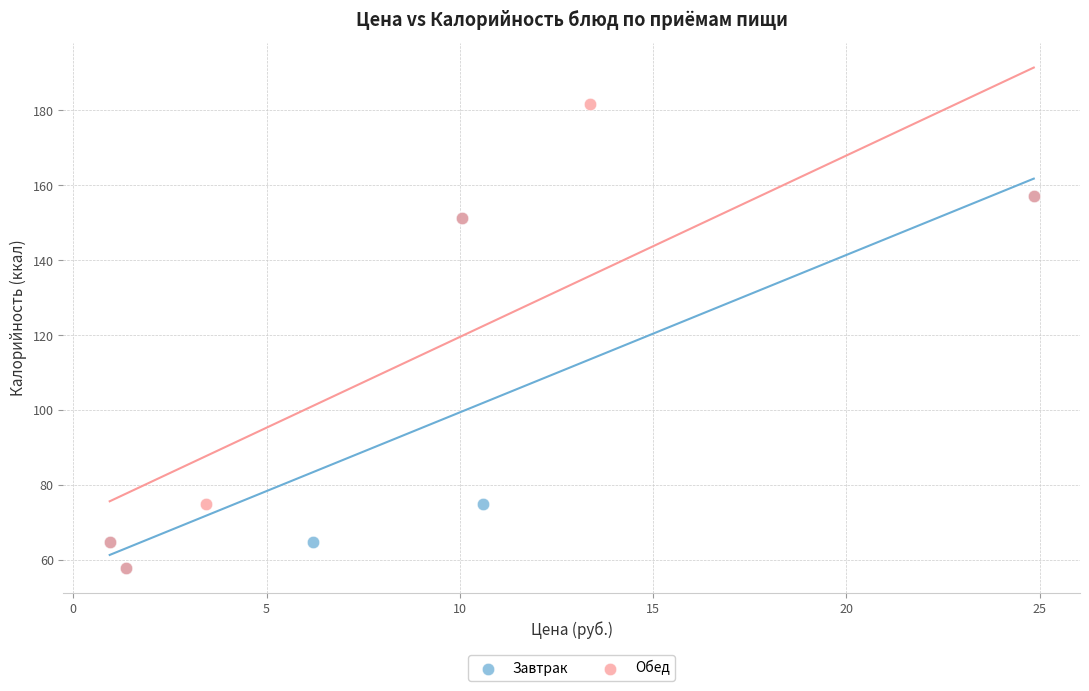

Which series has the widest spread of Y values?

Обед